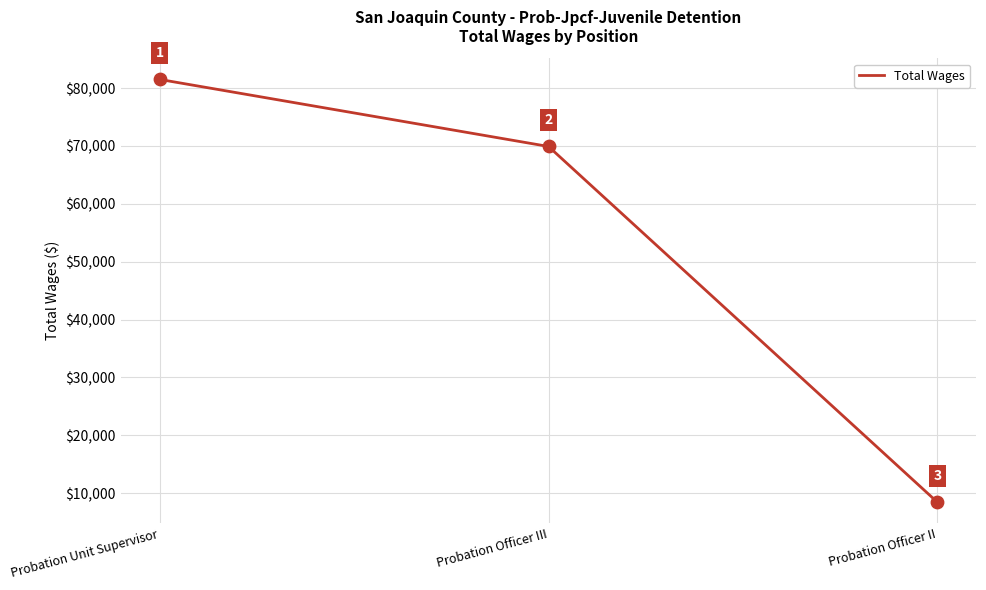

Approximately how many times larger is the value at Probation Officer II compared to Probation Officer III?

0.1